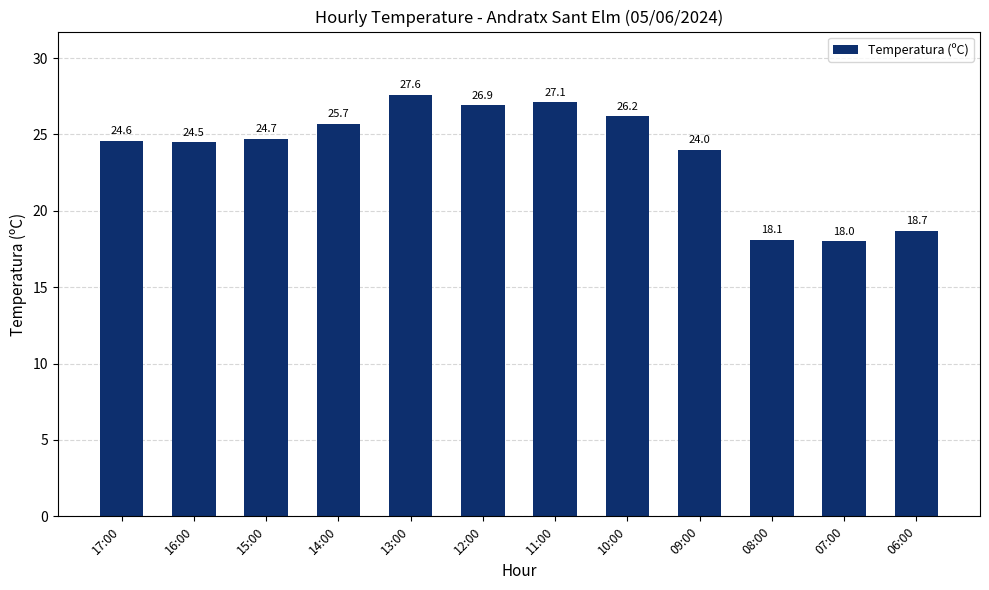

What is the label of the 11th bar from the right?

16:00